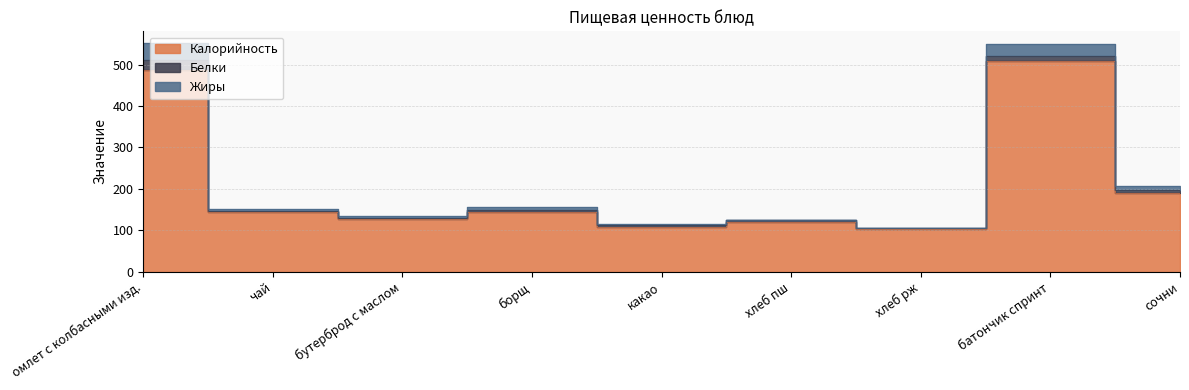

True or false: Жиры and Калорийность intersect in this chart.

False